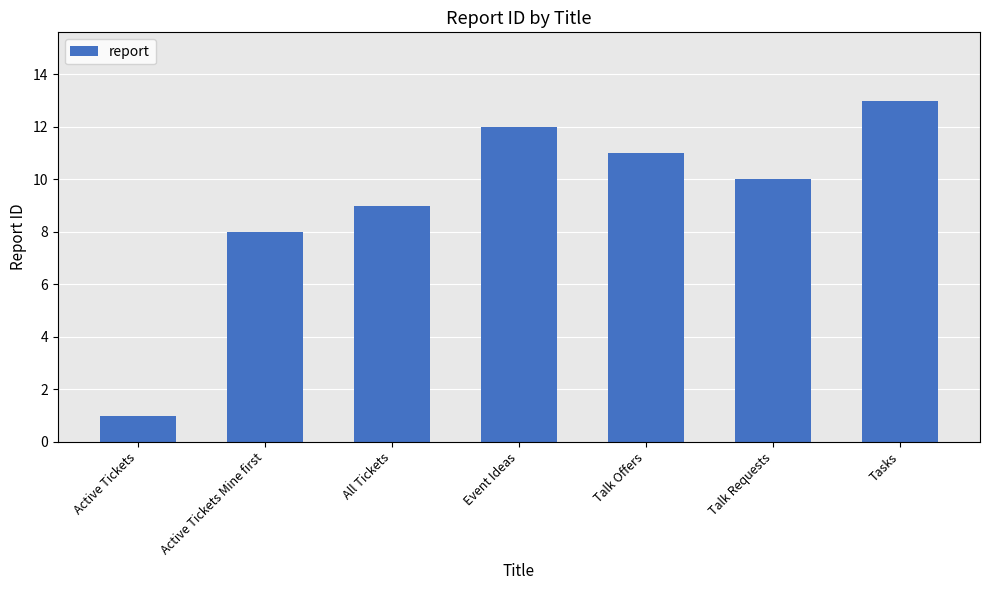

What is the label of the 5th bar from the right?

All Tickets